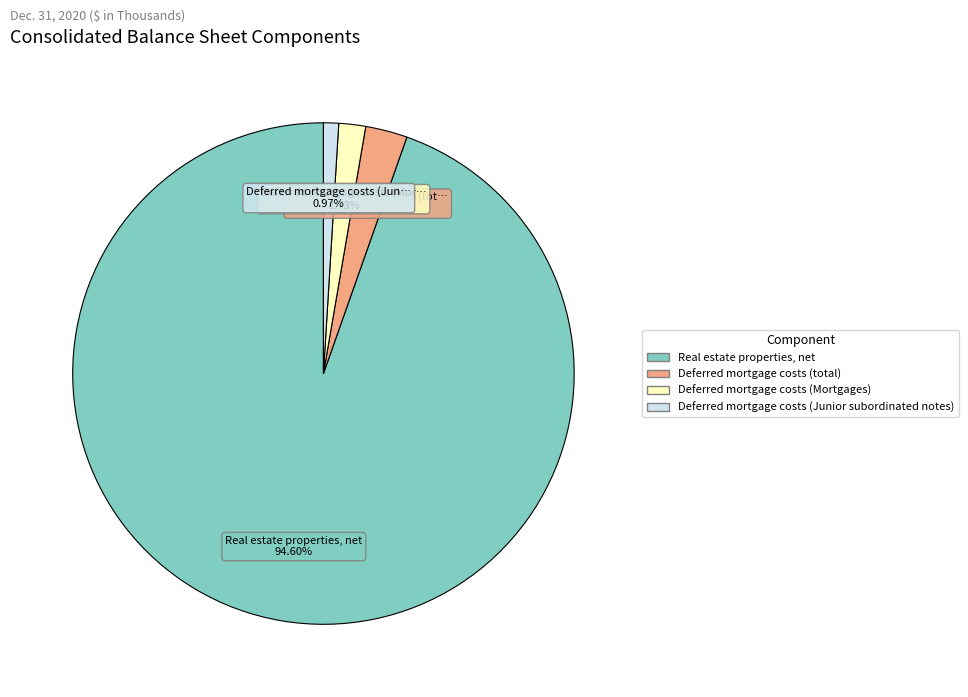

What percentage is the Deferred mortgage costs (total) slice, to the nearest percent?

3%